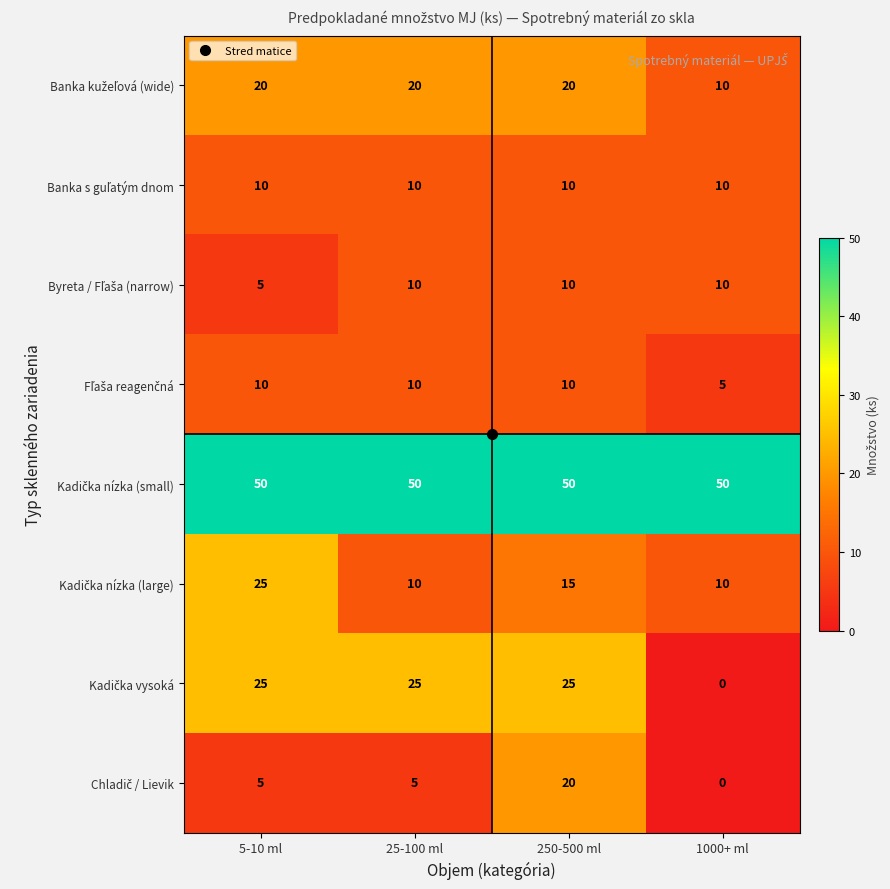

How many data points does each series have?

4